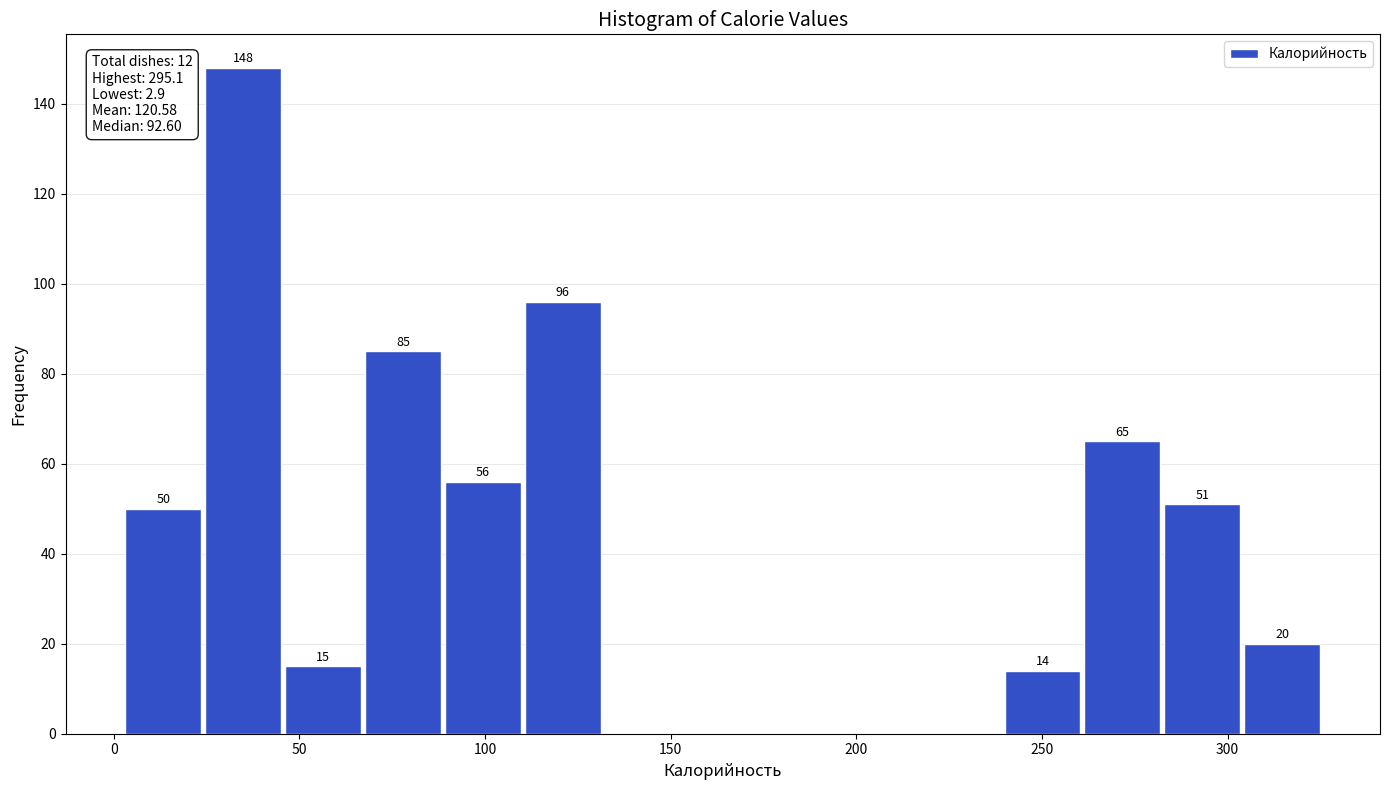

Over which range of the x-axis is the bar tallest?

25 to 45